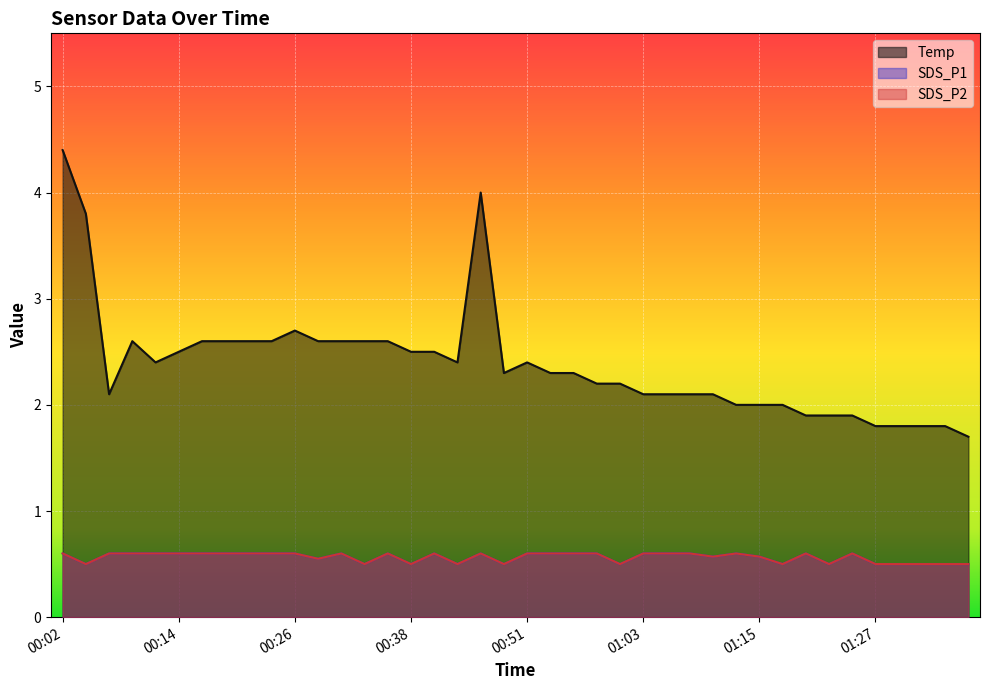

What is the label of the 20th point from the left?

00:48